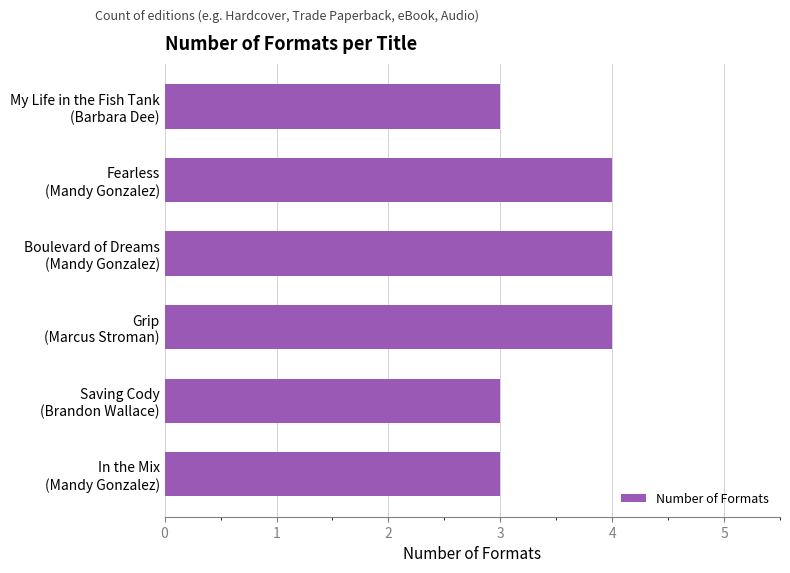

Are the bars horizontal?

Yes